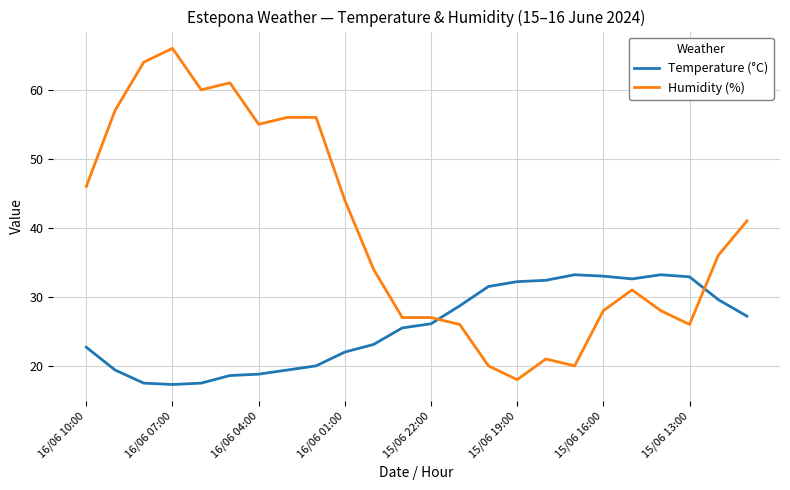

What is the highest value of the Temperature (°C) series?

33.2